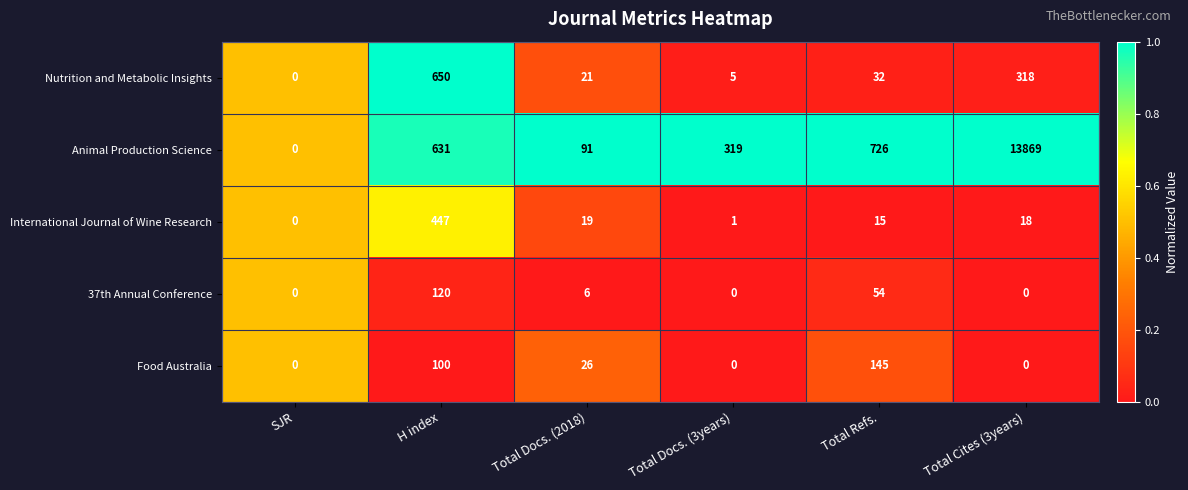

The value of International Journal of Wine Research at Total Cites (3years) is 10. True or false?

False